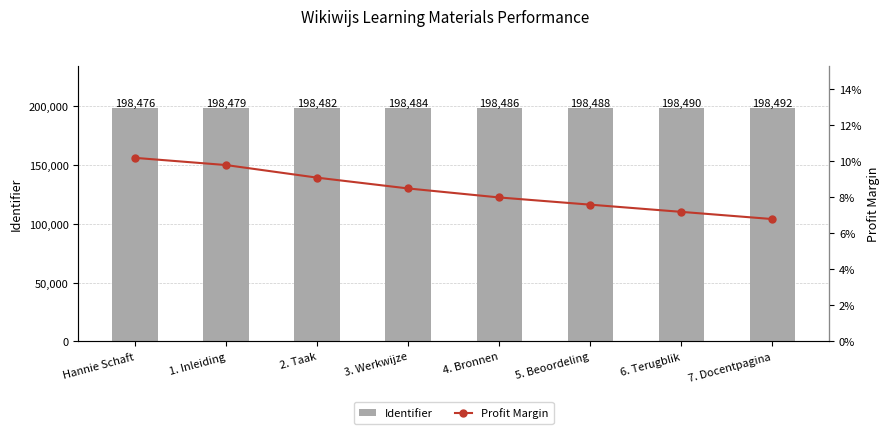

What is the label of the 6th bar from the left?

5. Beoordeling